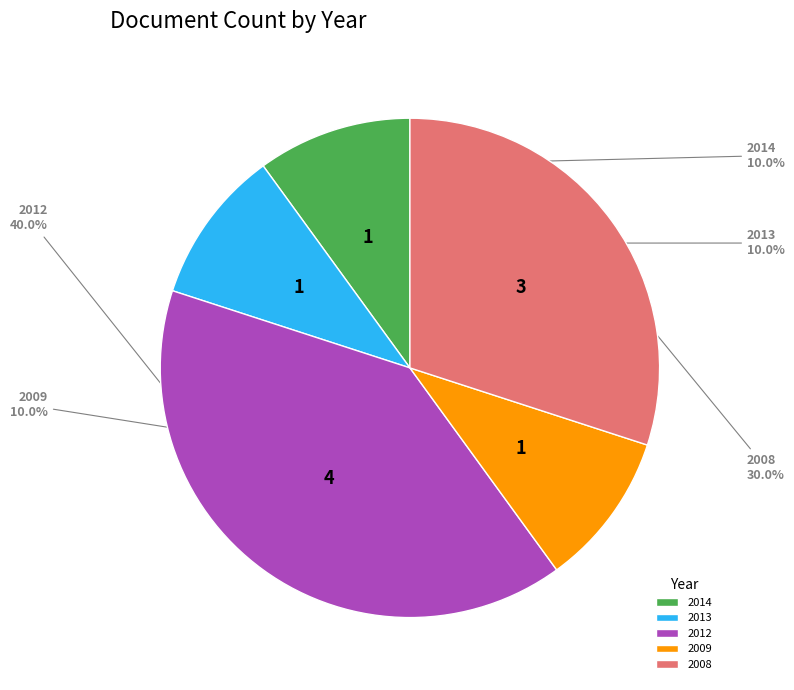

What is the total percentage of 2009 and 2012?

50.0%